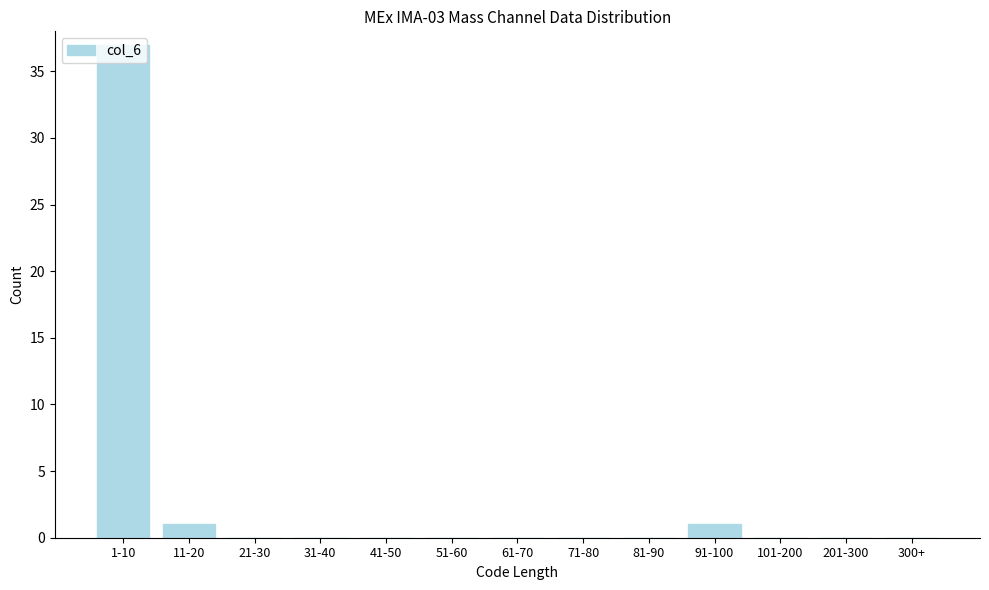

What is the sum of all values?

39